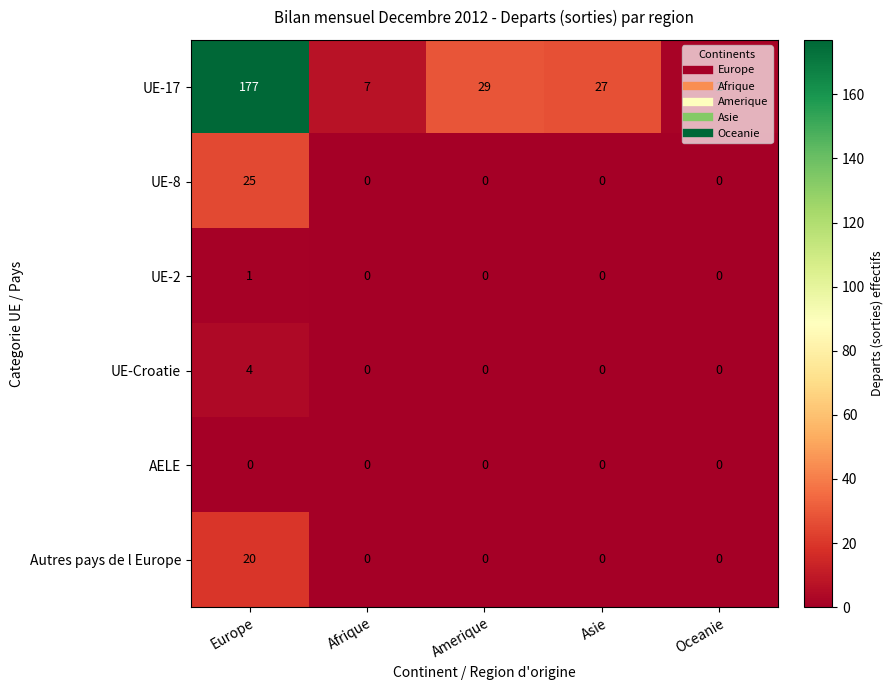

What is the difference between the maximum and minimum values in the UE-8 series?

25